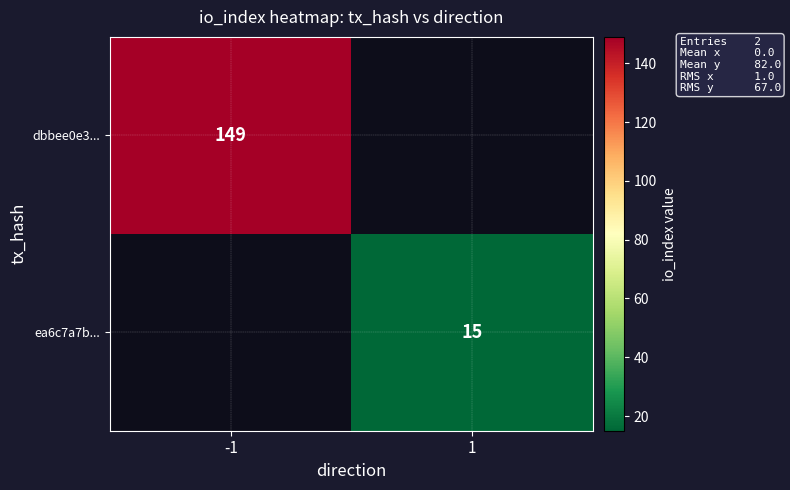

The value of ea6c7a7b... at 1 is 15. True or false?

True